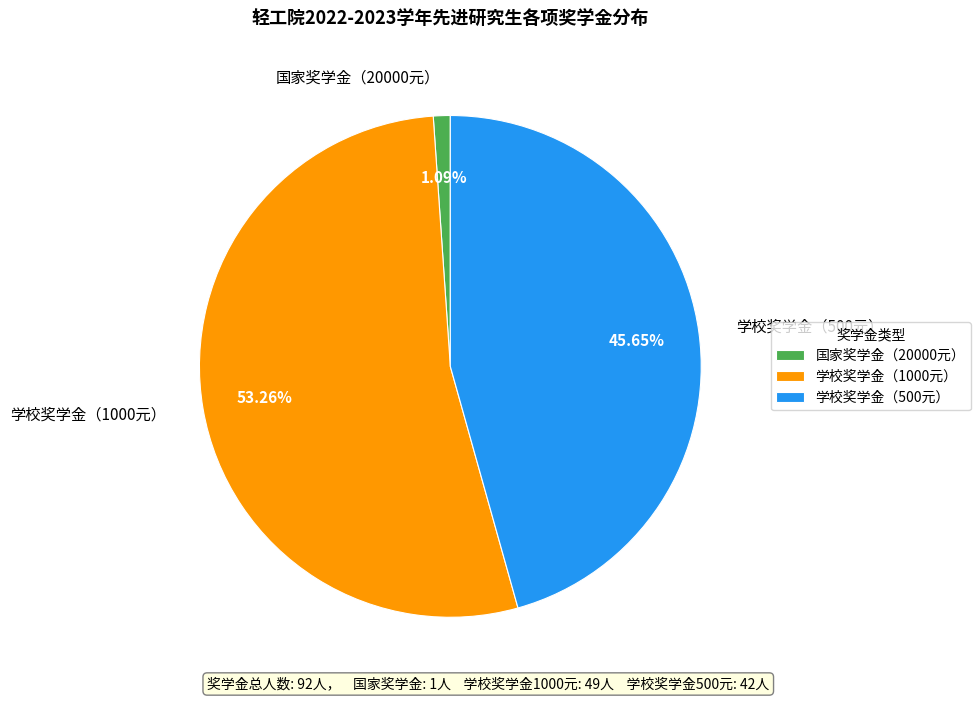

Is it true that 学校奖学金（1000元） is 41% of the pie?

False